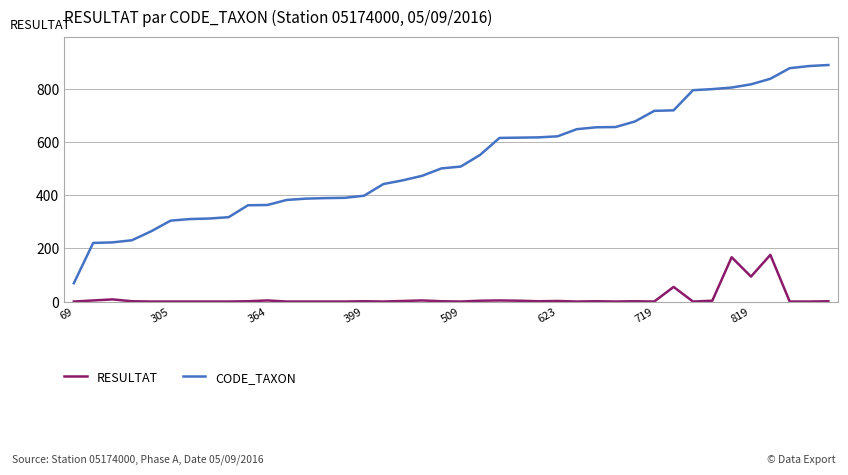

True or false: CODE_TAXON and RESULTAT intersect in this chart.

False